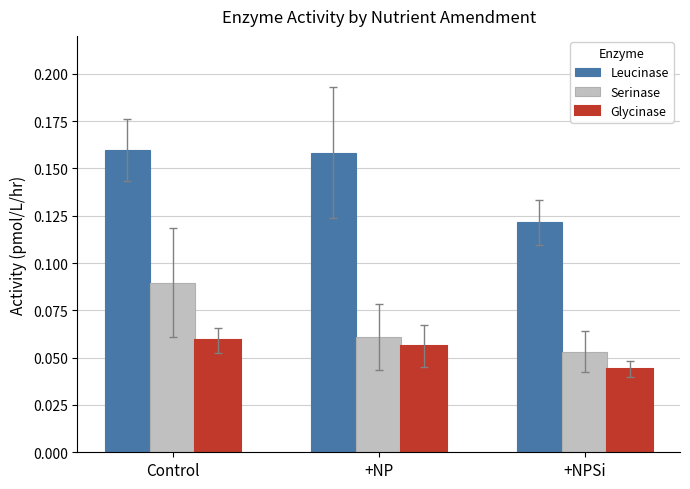

List the series in order of their overall mean, lowest first.

Glycinase, Serinase, Leucinase